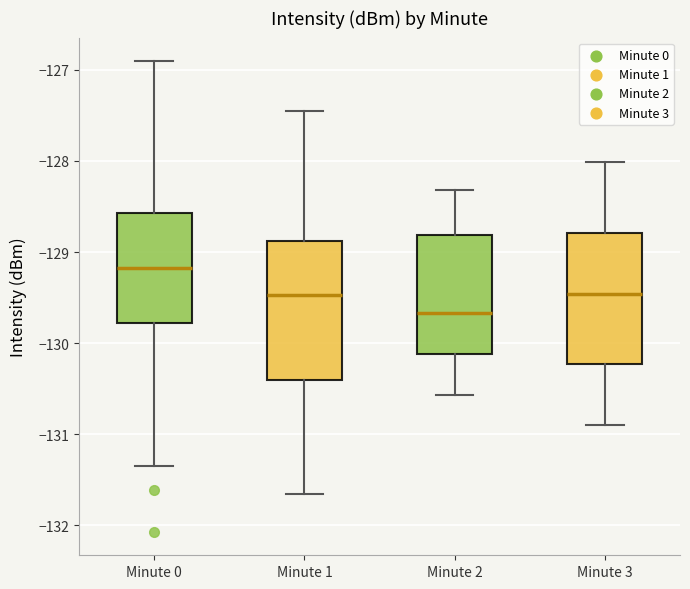

Which box's median line is the highest?

Minute 0